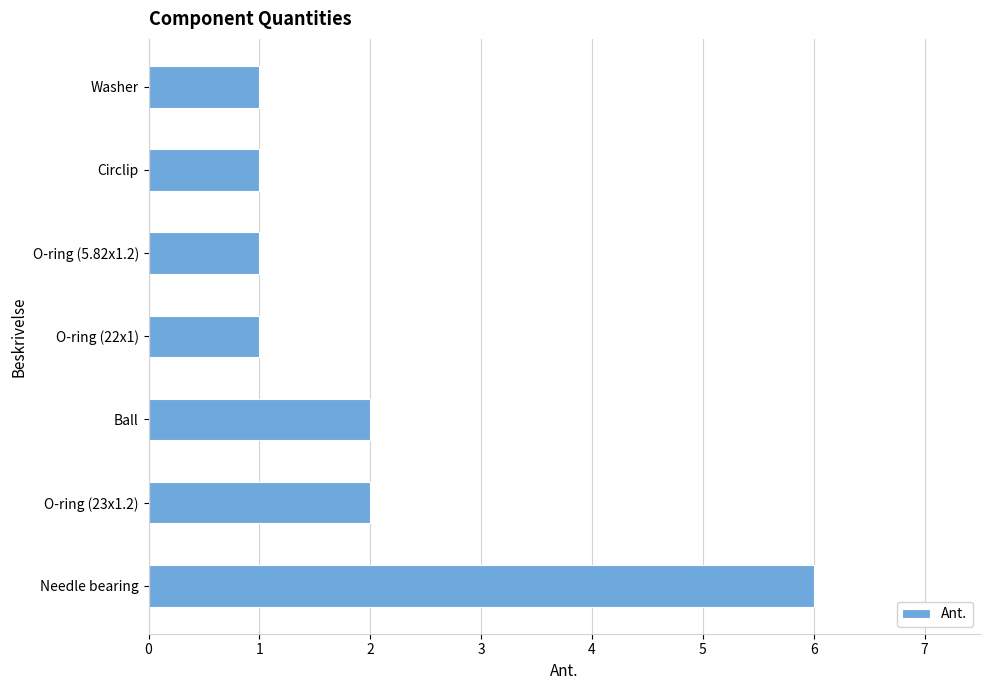

What is the change in value from O-ring (5.82x1.2) to Needle bearing?

+5